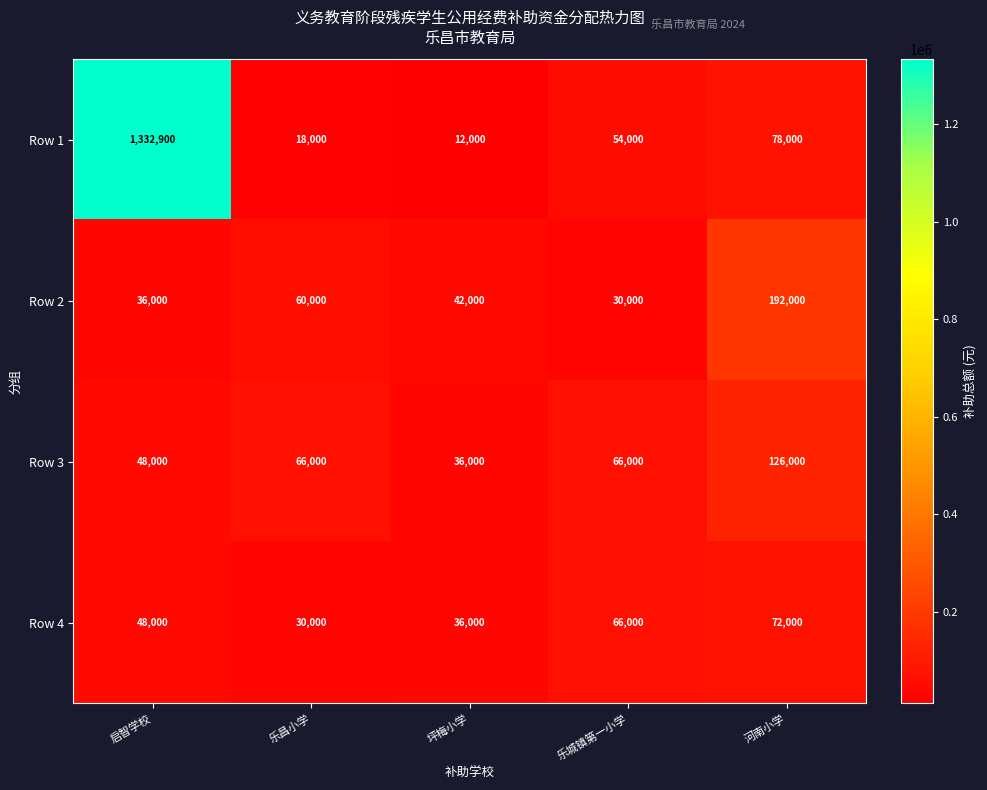

Reading left to right, extract all data points from this chart.

Row 1: 1332900	18000	12000	54000	78000
Row 2: 36000	60000	42000	30000	192000
Row 3: 48000	66000	36000	66000	126000
Row 4: 48000	30000	36000	66000	72000